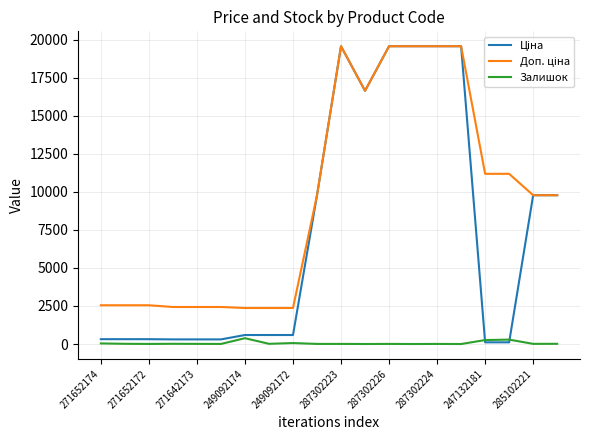

How many lines are shown in the chart?

3